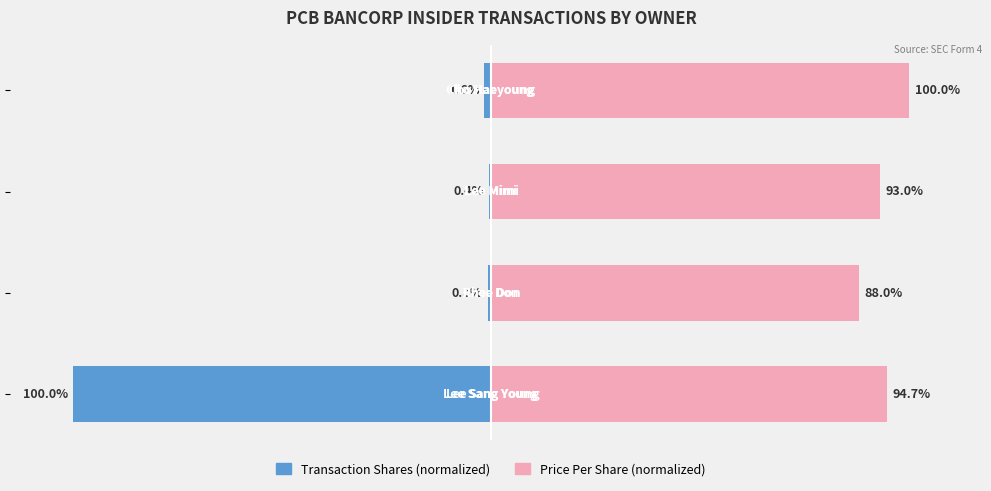

Which series changed the most between −100 and 0?

Price Per Share (normalized)